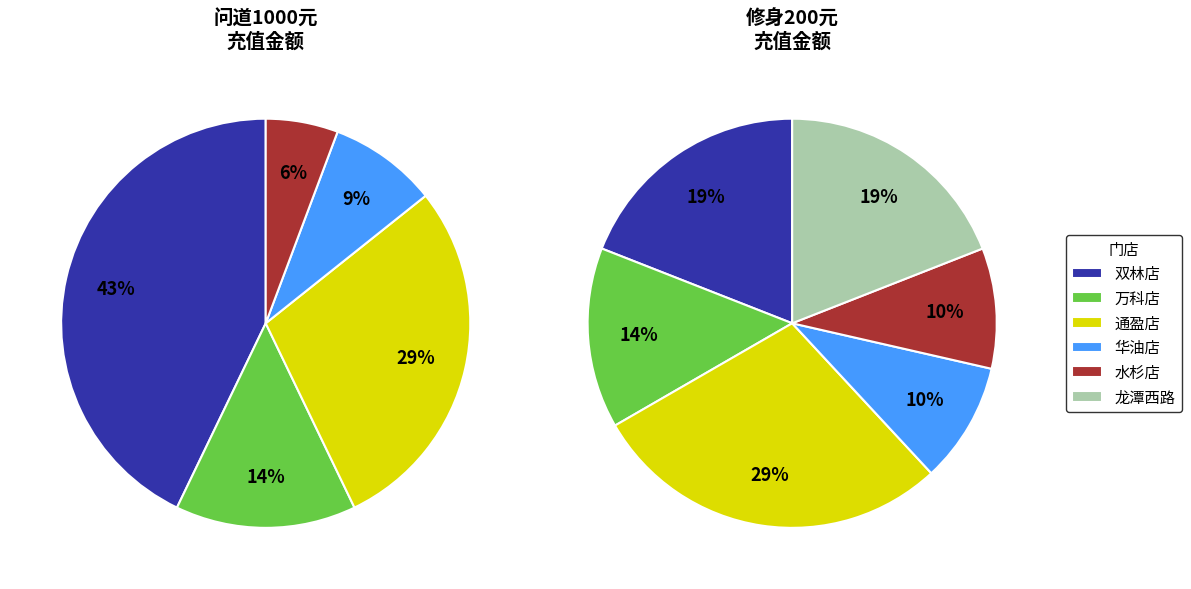

Is it true that 华油店 is 1% of the pie?

False